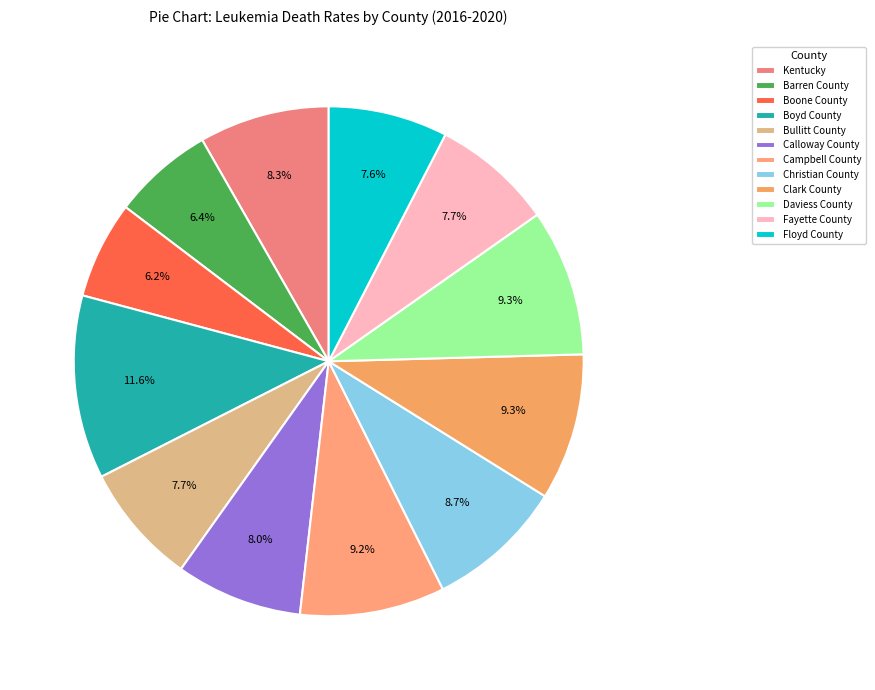

How many slices are in this pie chart?

12